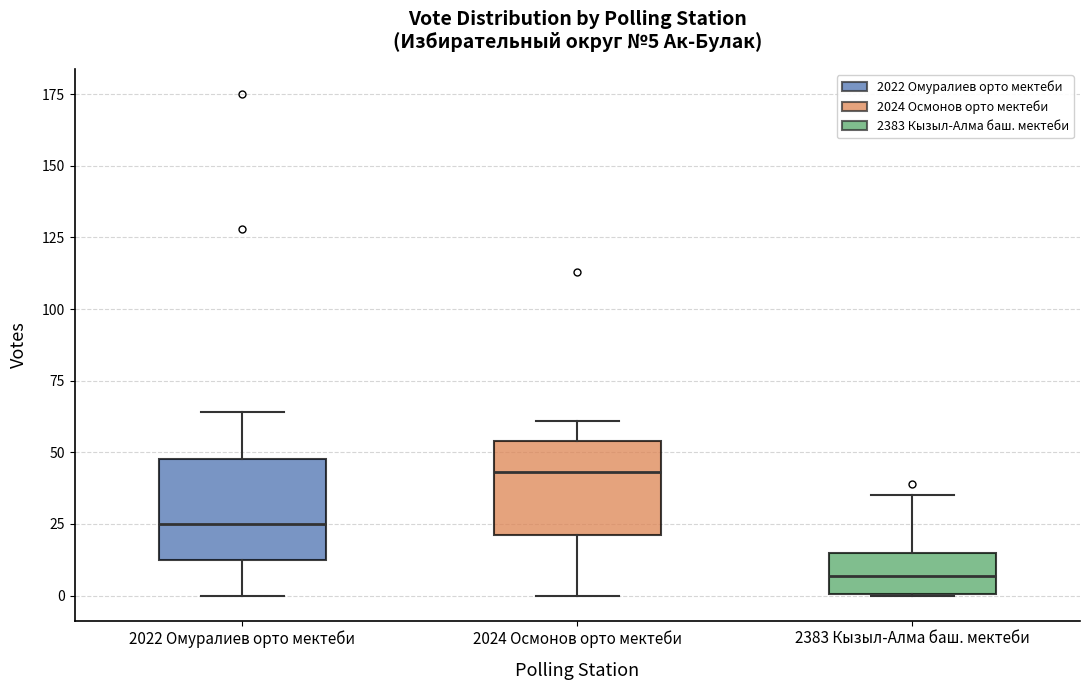

Which box's median line is the highest?

2024 Осмонов орто мектеби